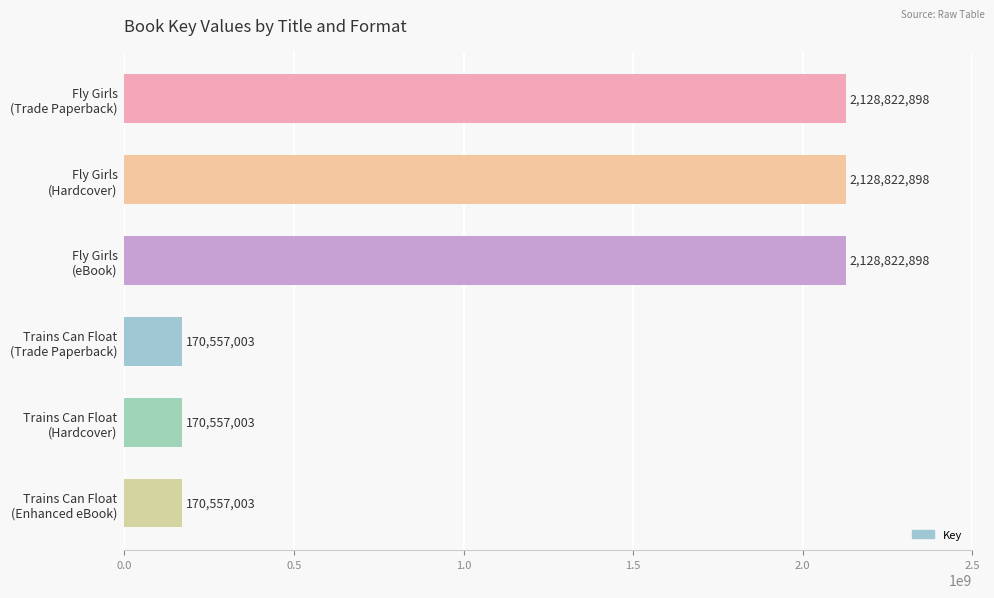

Reading top to bottom, extract all data points from this chart.

2128822898	2128822898	2128822898	170557003	170557003	170557003